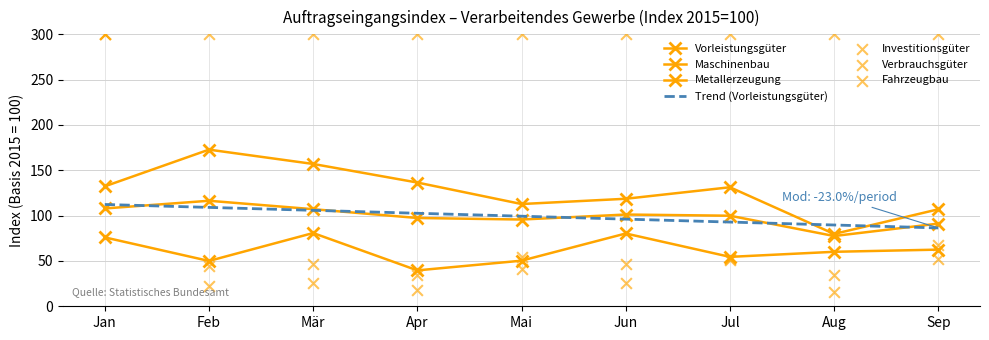

At how many categories does at least one series exceed 295?

1